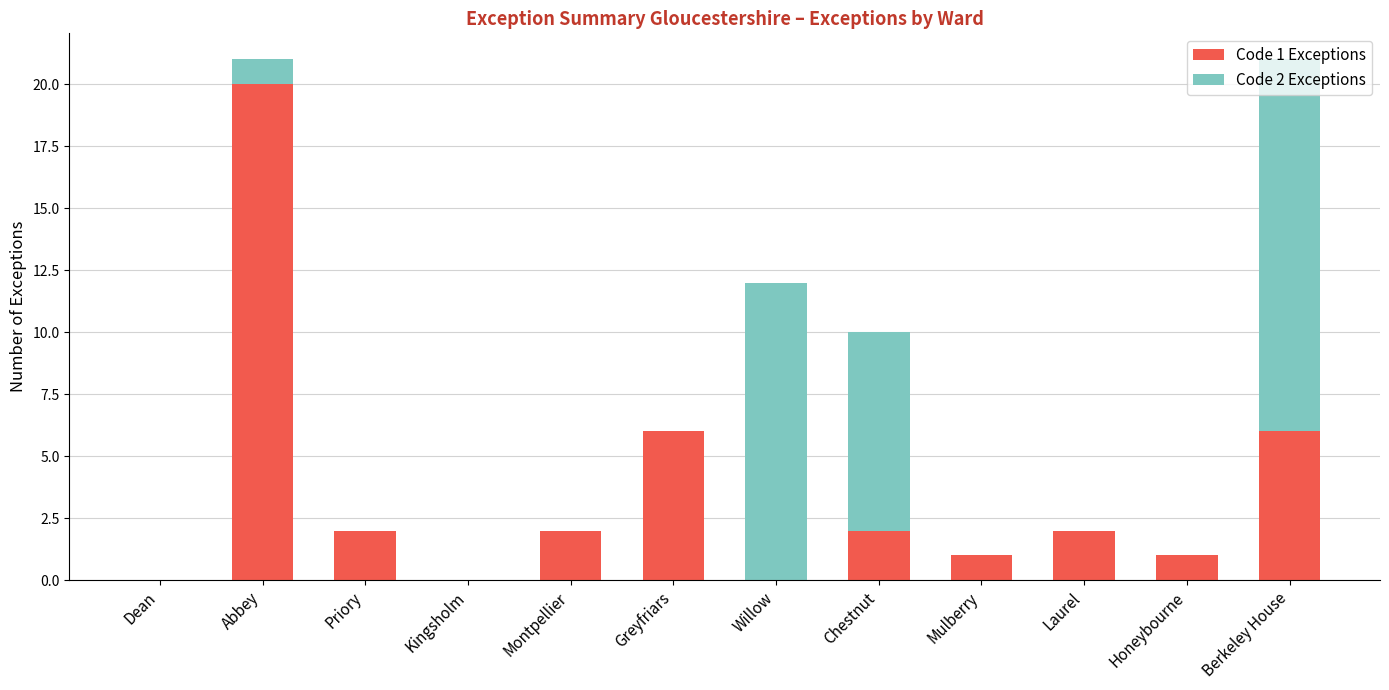

Is it true that Code 1 Exceptions equals 2 at Priory?

True